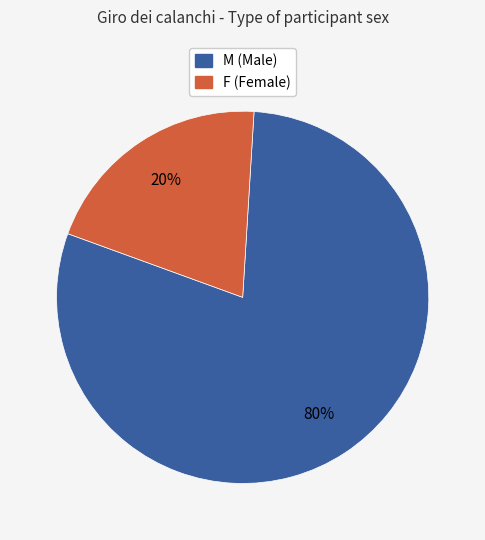

How many slices are in this pie chart?

2